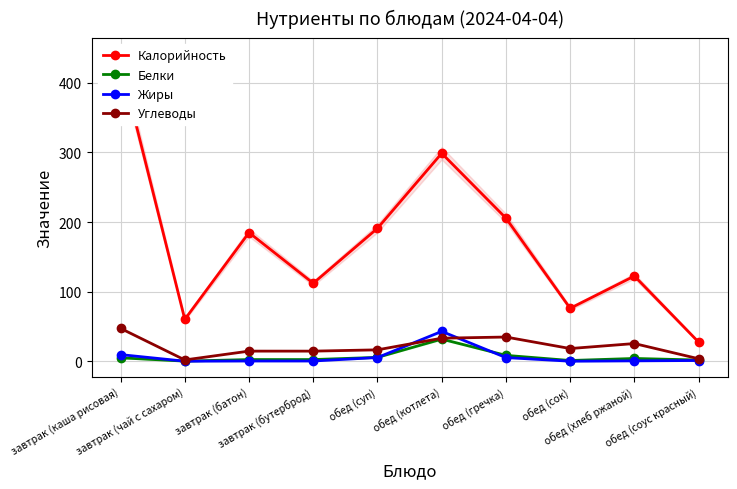

What is the average value of the Калорийность series?

170.7